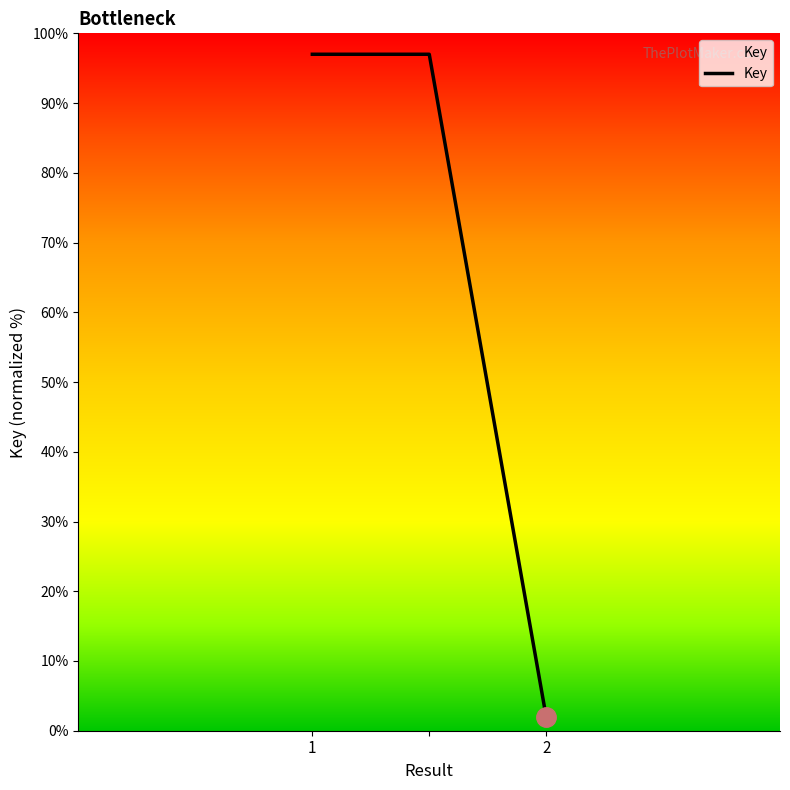

What is the difference between the second highest and minimum values?

95